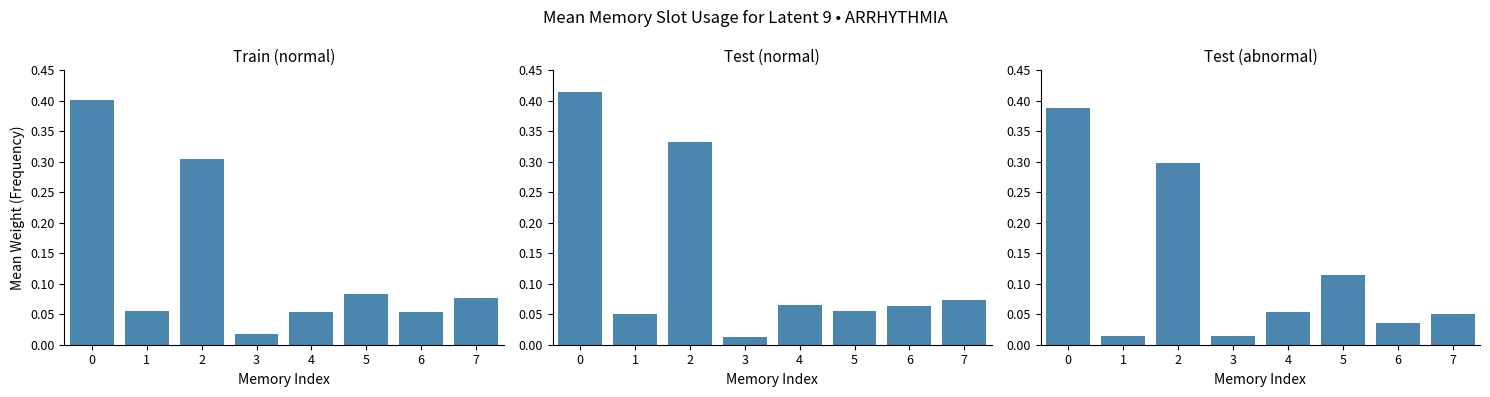

Reading left to right, extract all data points from this chart.

Train (normal): 0.4	0.1	0.3	0.0	0.1	0.1	0.1	0.1
Test (normal): 0.4	0.1	0.3	0.0	0.1	0.1	0.1	0.1
Test (abnormal): 0.4	0.0	0.3	0.0	0.1	0.1	0.0	0.1